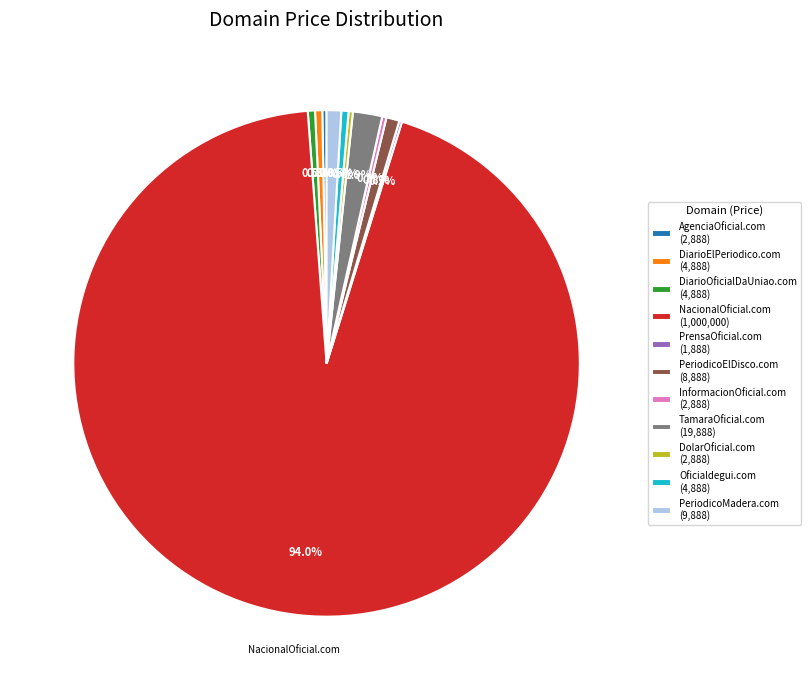

Approximately how many times larger is the value at Oficialdegui.com (4,888) compared to PeriodicoElDisco.com (8,888)?

0.5